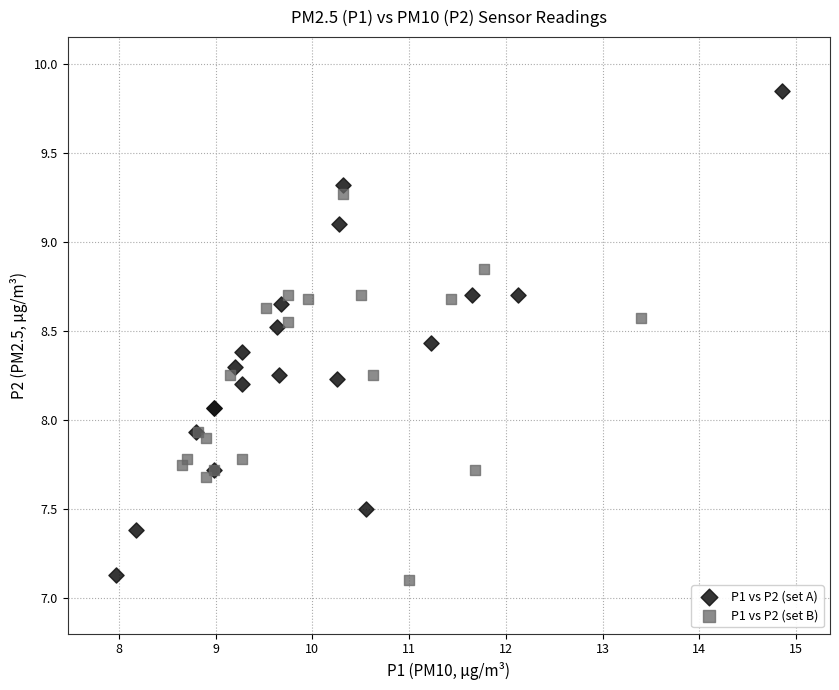

Which series has the widest spread of Y values?

P1 vs P2 (set A)